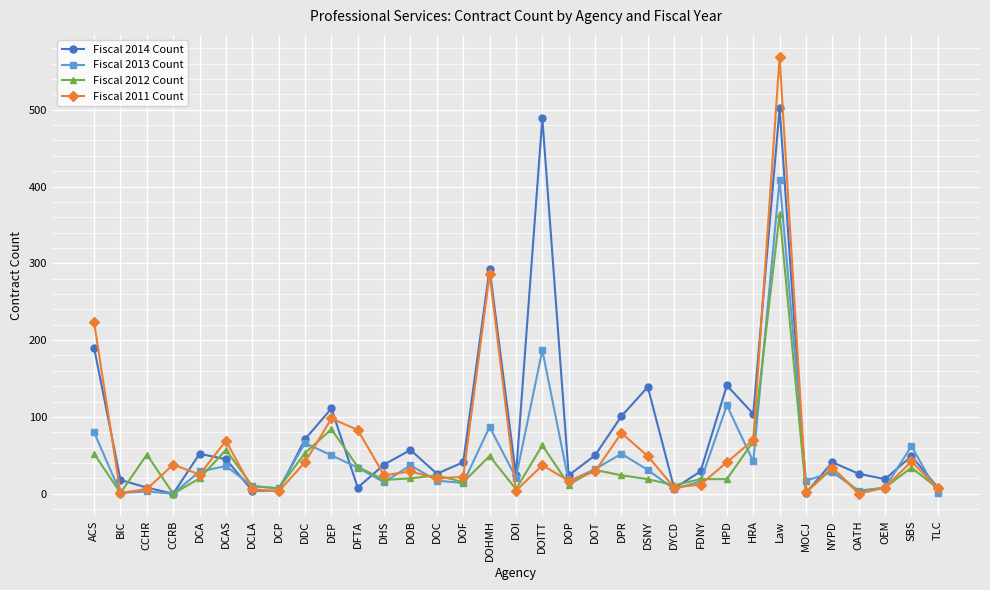

Is it true that Fiscal 2013 Count equals 59 at DFTA?

False